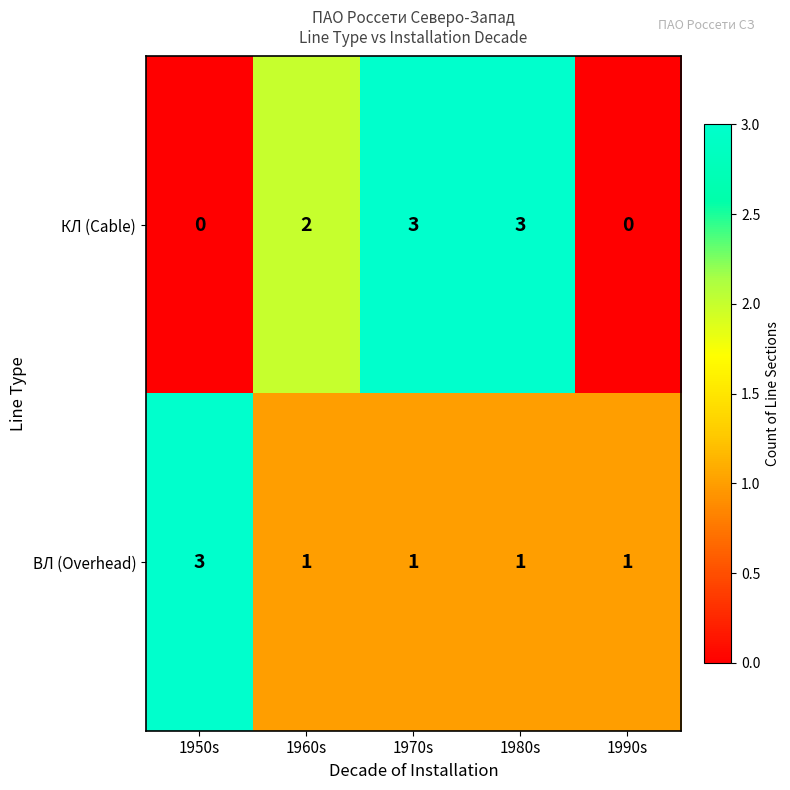

What is the spread (max minus min) of values at 1990s?

1